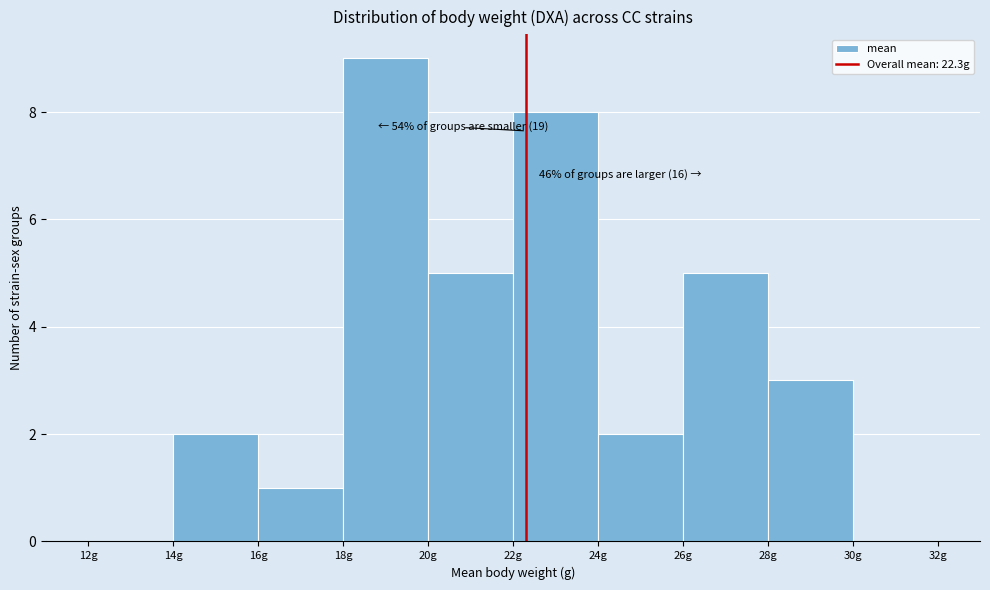

Over which range of the x-axis is the bar tallest?

18 to 20